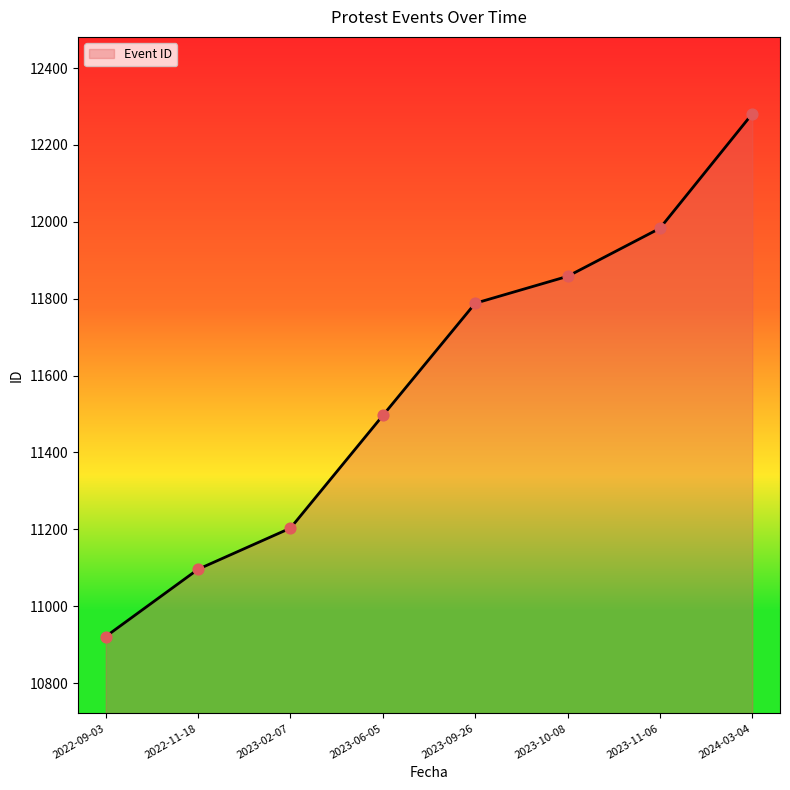

Which has a higher value, 2023-10-08 or 2024-03-04?

2024-03-04